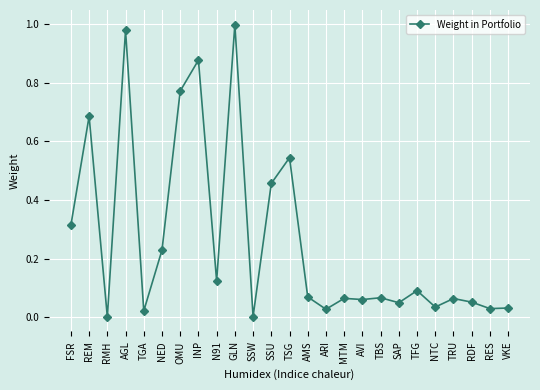

What is the sum of all values?

6.6